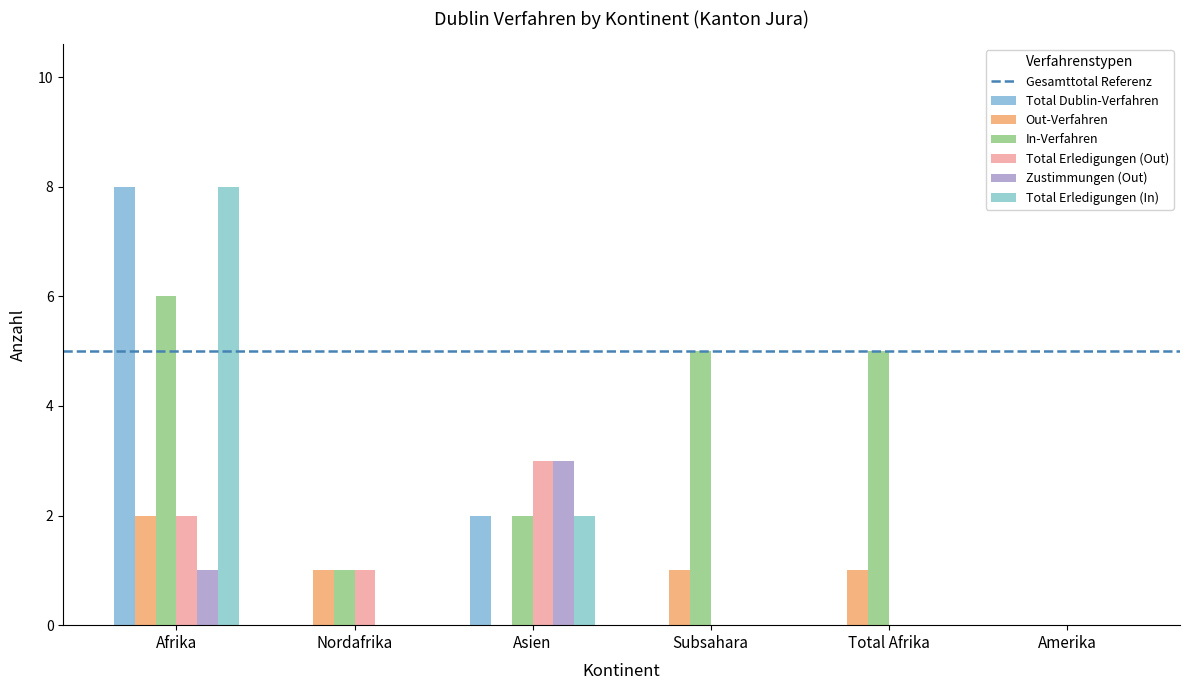

How many categories are shown in the chart?

6